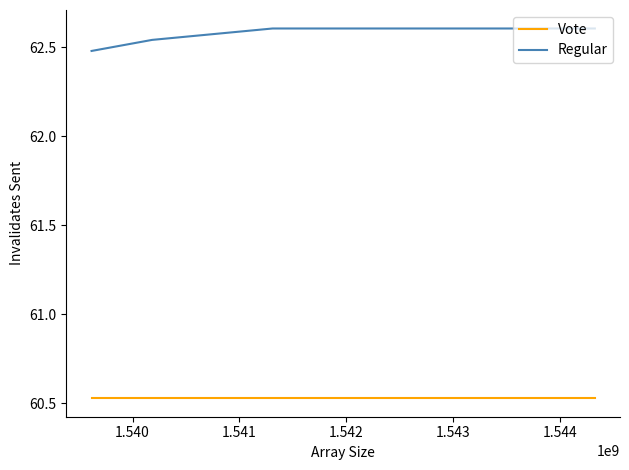

Count the number of categories in the chart.

5